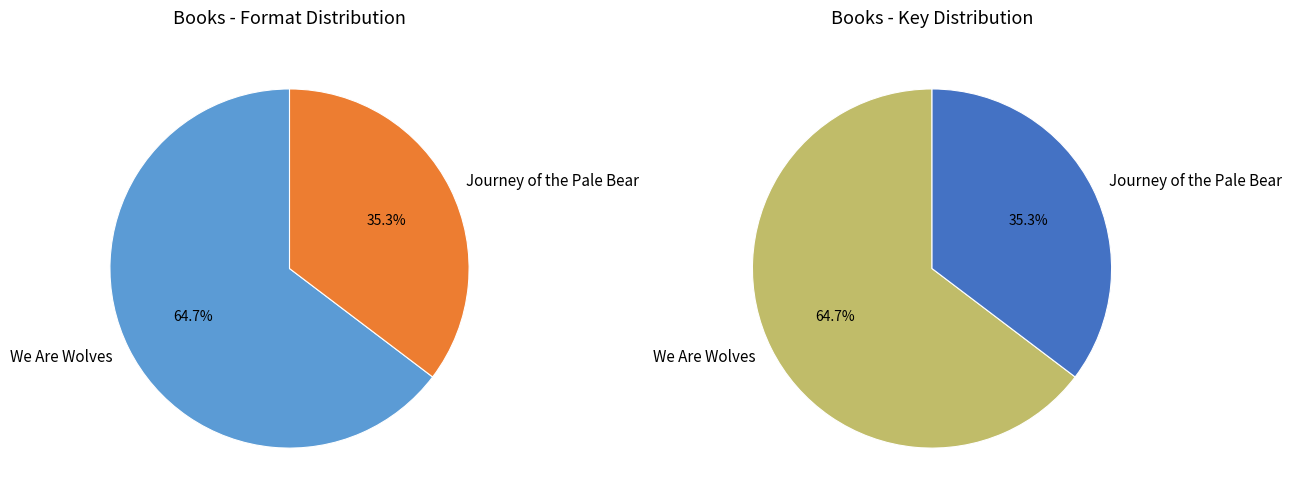

To the nearest percent, what is the average slice percentage?

50%